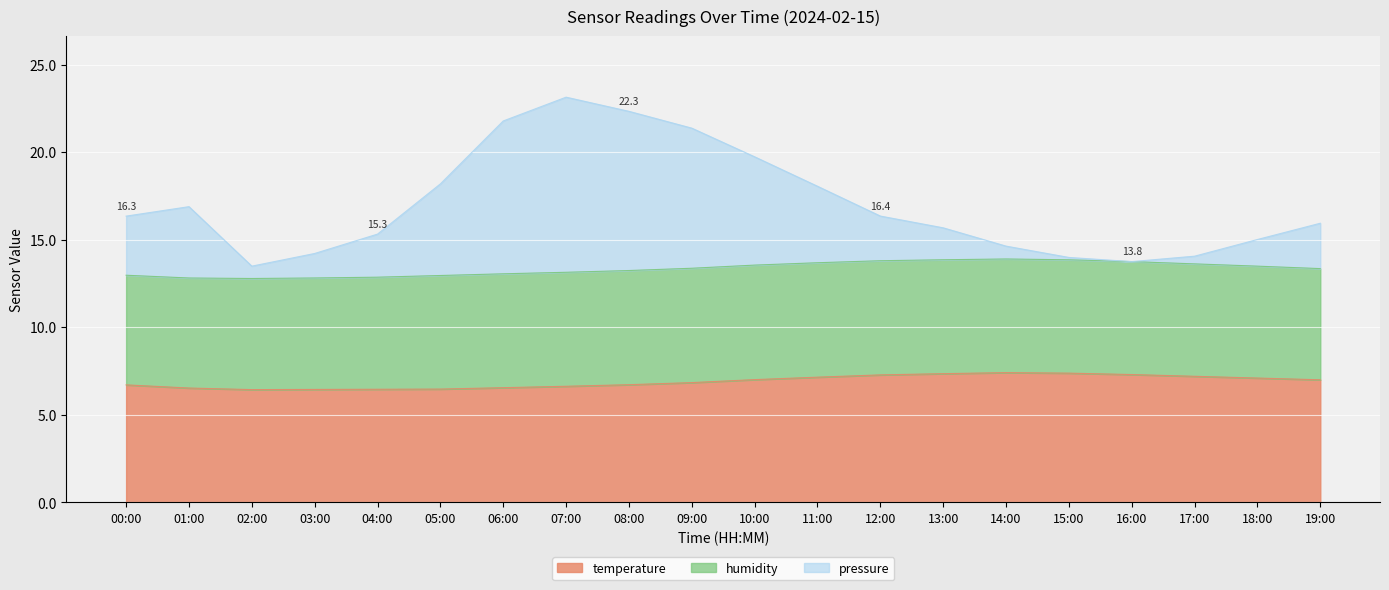

The value of temperature at 09:00 is 6.8. True or false?

True